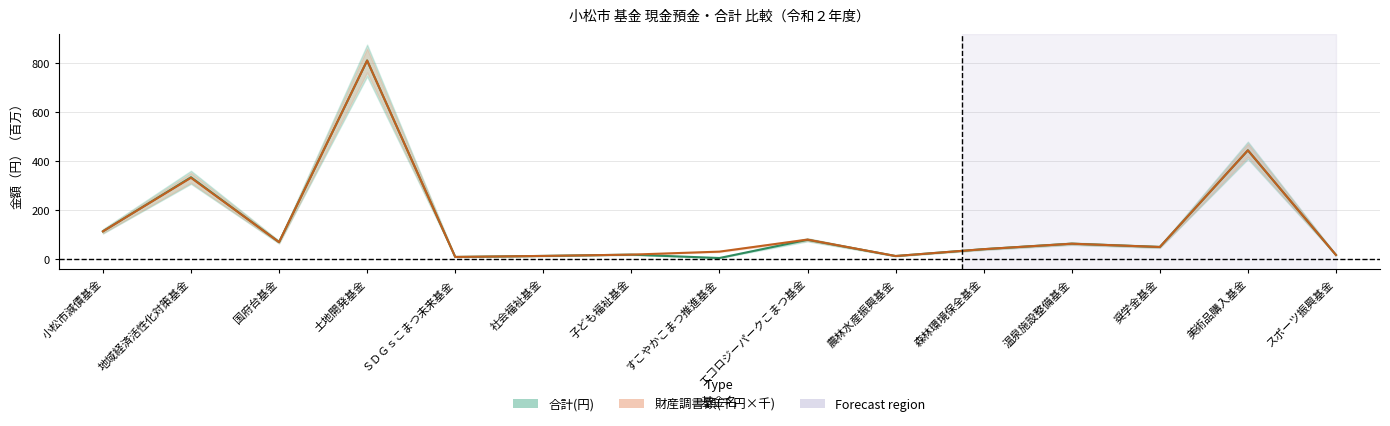

What are all the series names shown in the legend?

合計(円), 財産調書額(千円×千)